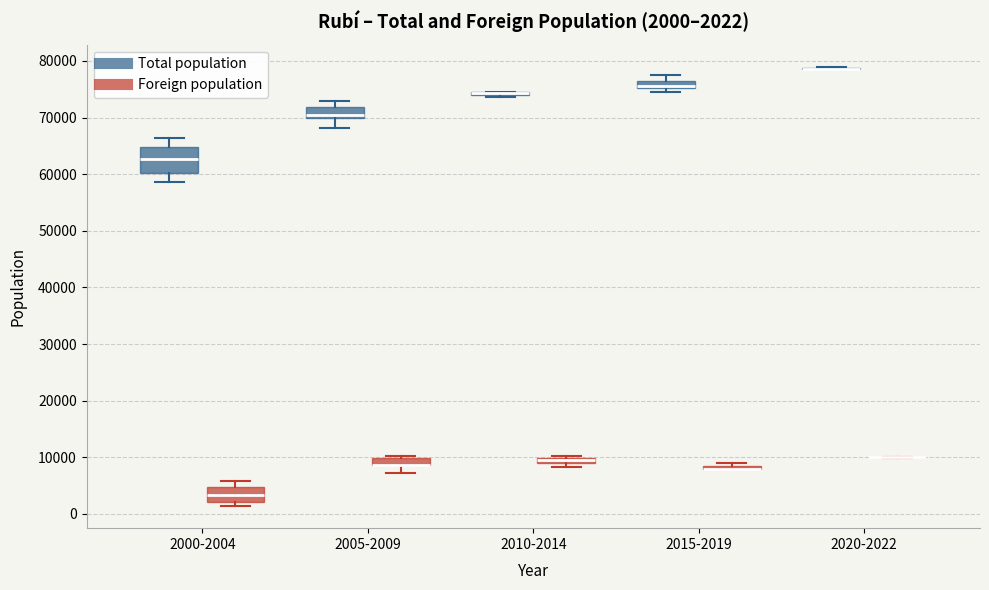

Which box is the tallest, from its lower edge to its upper edge?

2000-2004 (Total population)